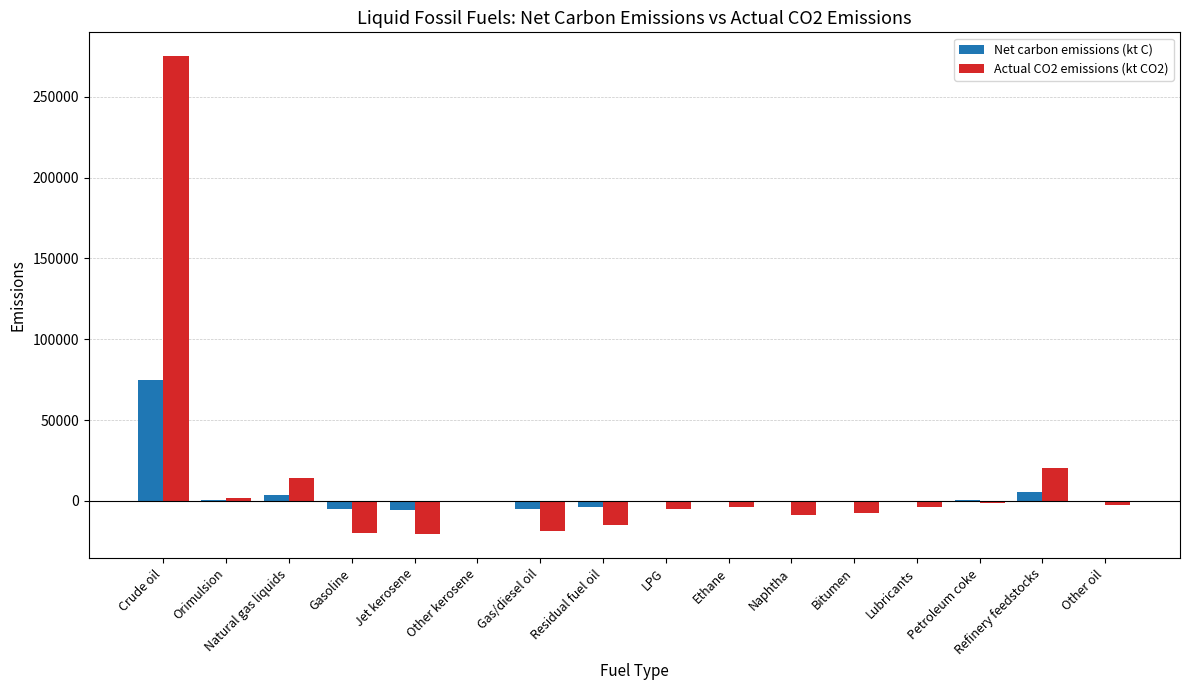

True or false: Actual CO2 emissions (kt CO2) has a value of 69934.7 at Crude oil.

False